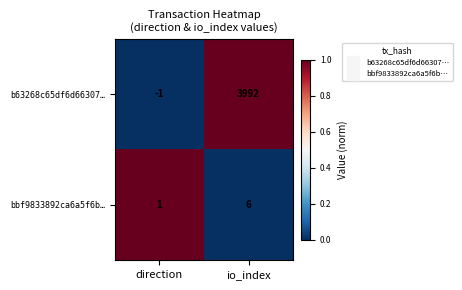

At which label is bbf9833892ca6a5f6b… closest to 3?

direction